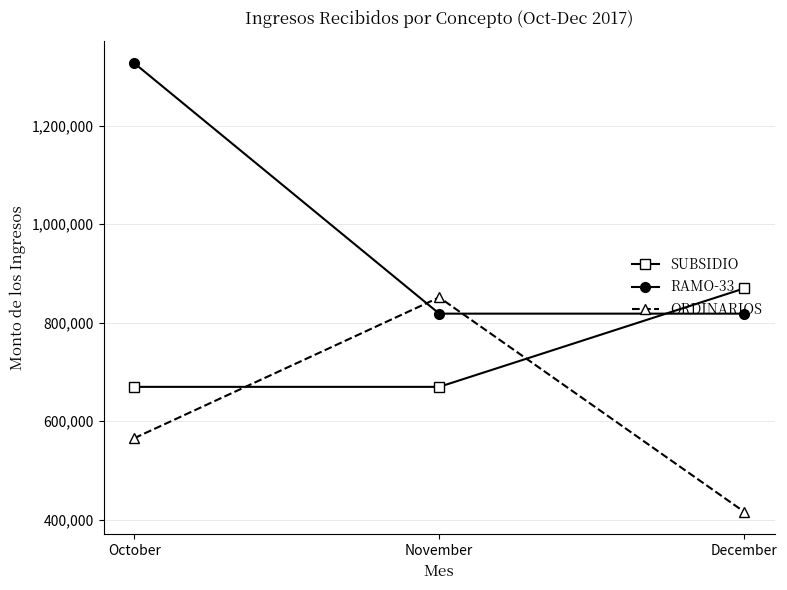

Count the SUBSIDIO values in the range 669500 to 869500.

3